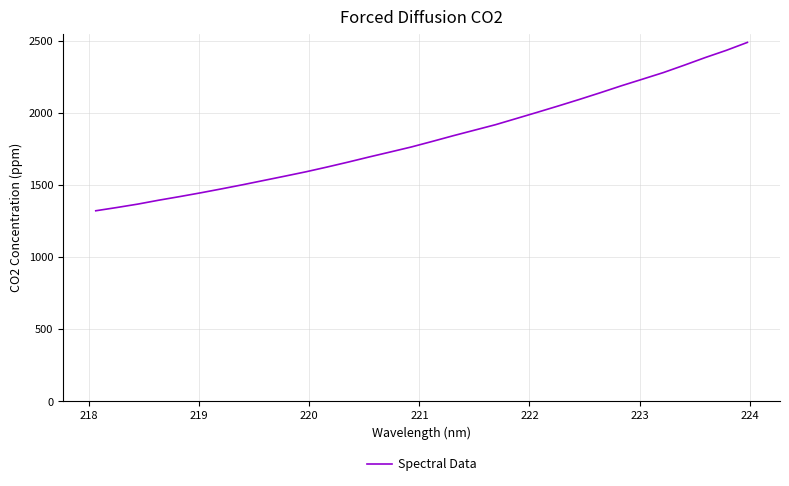

What is the greatest value displayed?

2487.4